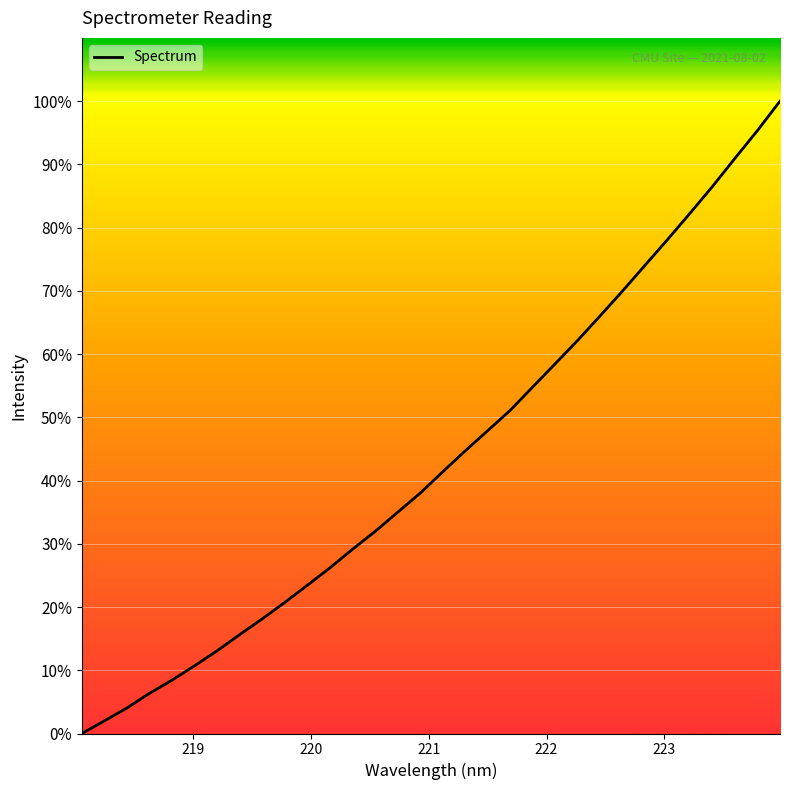

What is the difference between the maximum and minimum values?

100.0